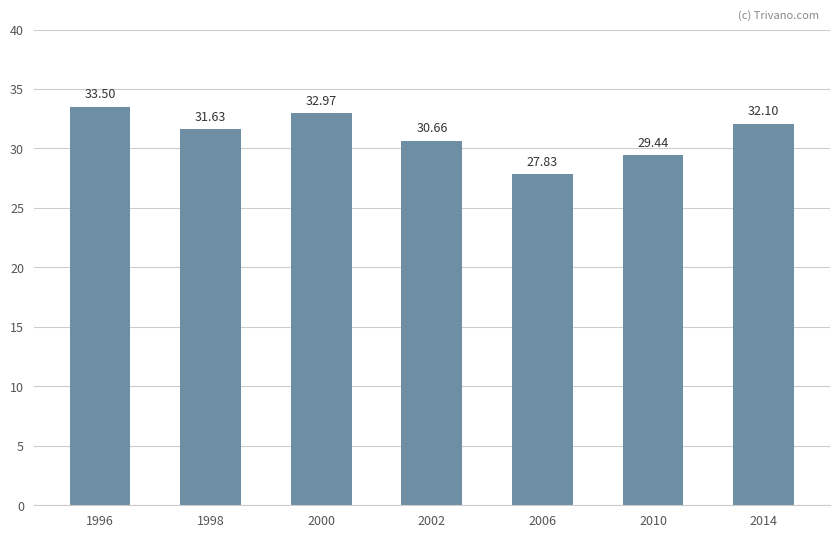

Reading right to left, extract all data points from this chart.

2014=32.1	2010=29.4	2006=27.8	2002=30.7	2000=33.0	1998=31.6	1996=33.5